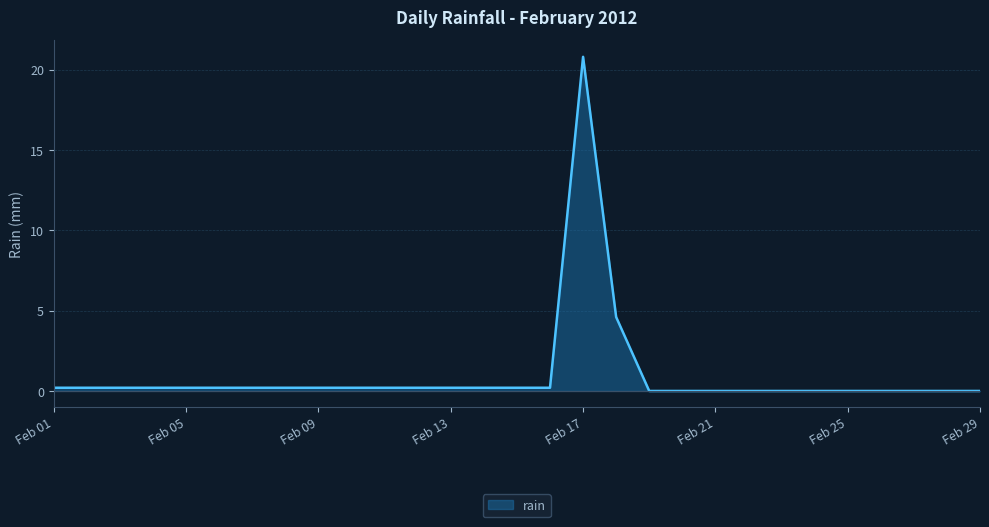

What is the maximum value shown in the chart?

20.8